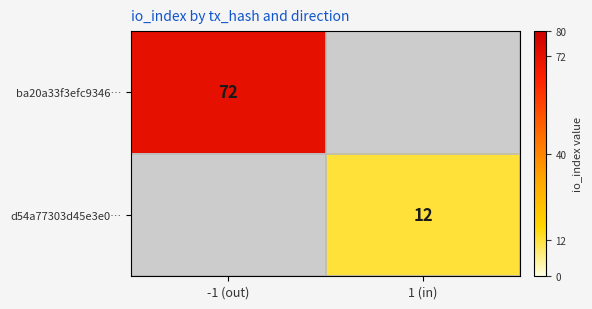

The d54a77303d45e3e0… series shows 5 at 1 (in). True or false?

False